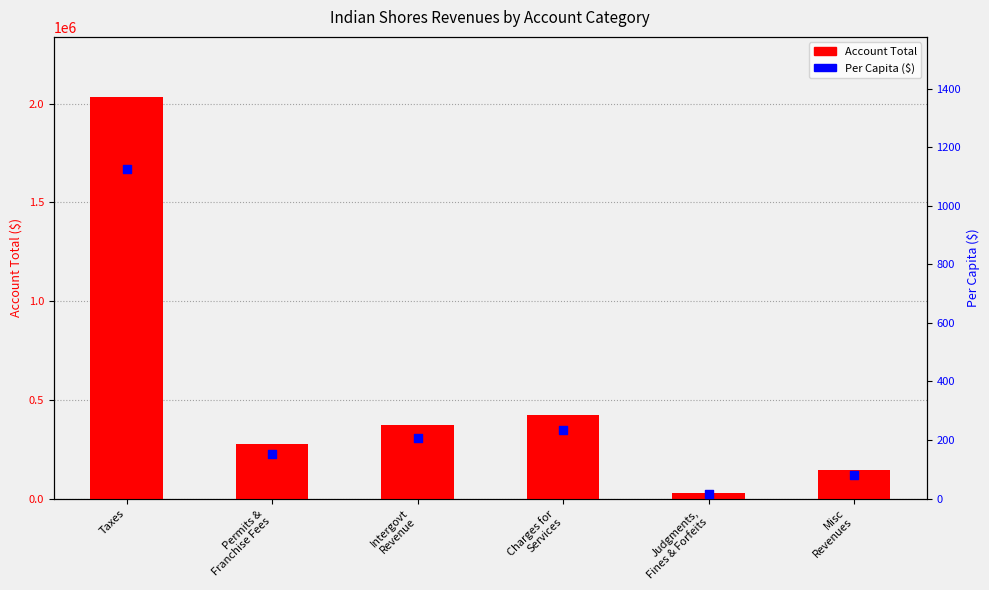

At how many categories does at least one series exceed 694957?

1